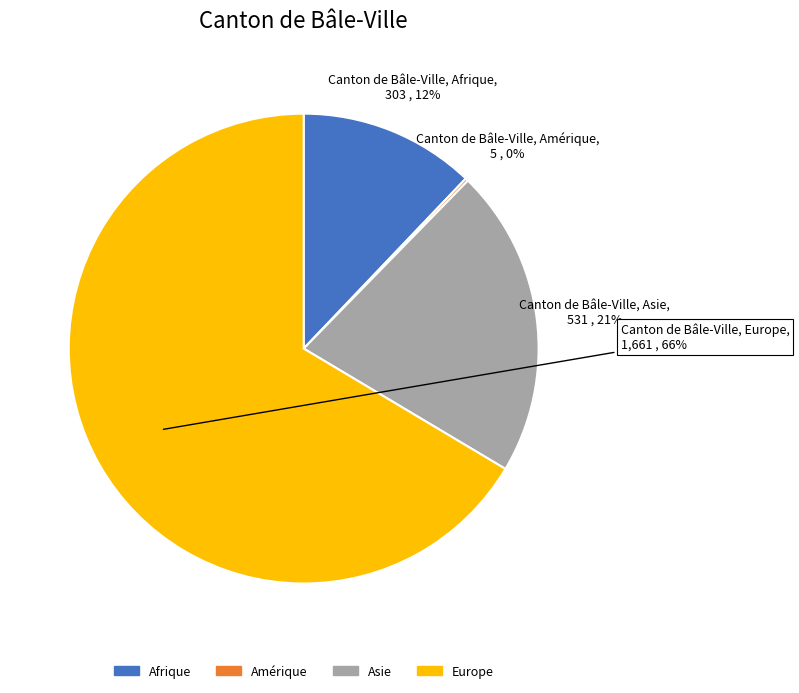

Is it true that Asie is 10% of the pie?

False